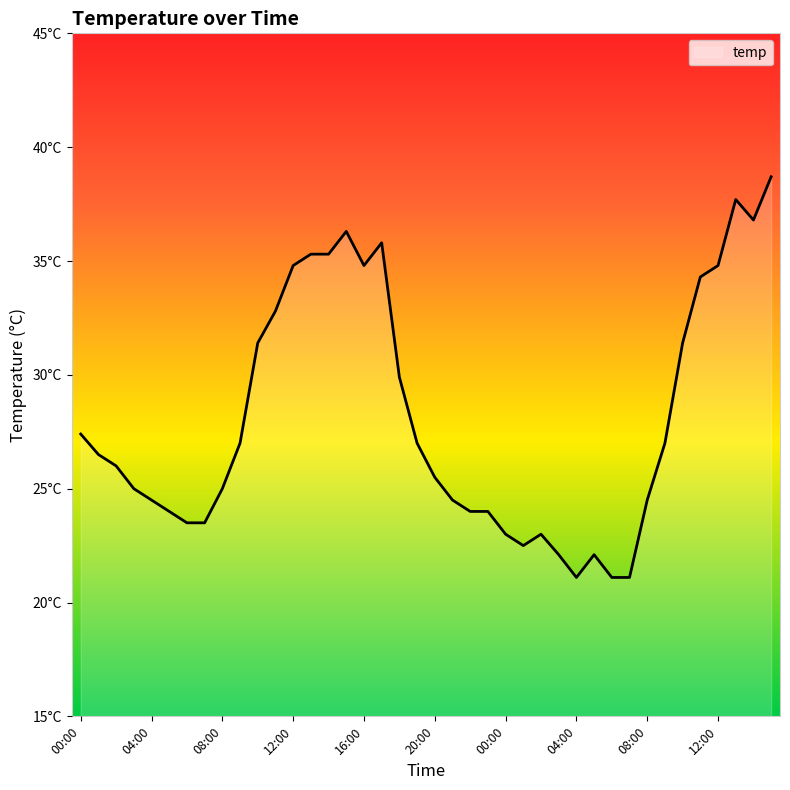

Reading left to right, what are all the values shown in this chart?

00:00=27.4	01:00=26.5	02:00=26.0	03:00=25.0	04:00=24.5	05:00=24.0	06:00=23.5	07:00=23.5	08:00=25.0	09:00=27.0	10:00=31.4	11:00=32.8	12:00=34.8	13:00=35.3	14:00=35.3	15:00=36.3	16:00=34.8	17:00=35.8	18:00=29.9	19:00=27.0	20:00=25.5	21:00=24.5	22:00=24.0	23:00=24.0	00:00=23.0	01:00=22.5	02:00=23.0	03:00=22.1	04:00=21.1	05:00=22.1	06:00=21.1	07:00=21.1	08:00=24.5	09:00=27.0	10:00=31.4	11:00=34.3	12:00=34.8	13:00=37.7	14:00=36.8	15:00=38.7